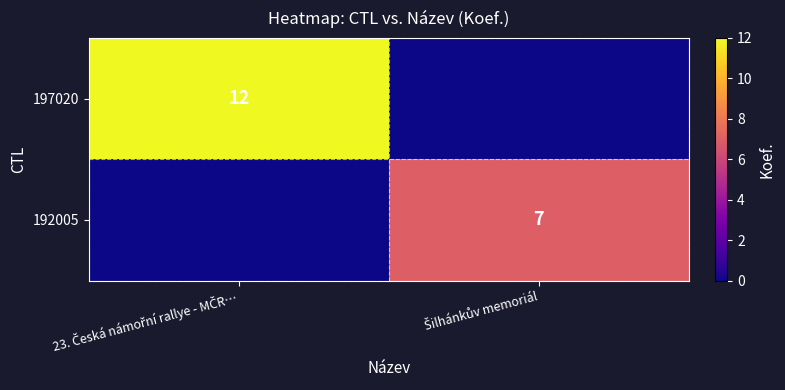

At how many categories does at least one series exceed 9?

1